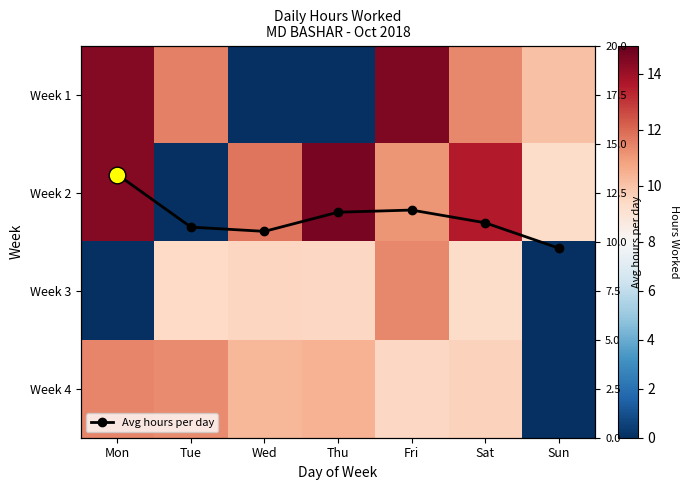

What is the value of the Avg hours per day point at the 1st from the left?

13.4